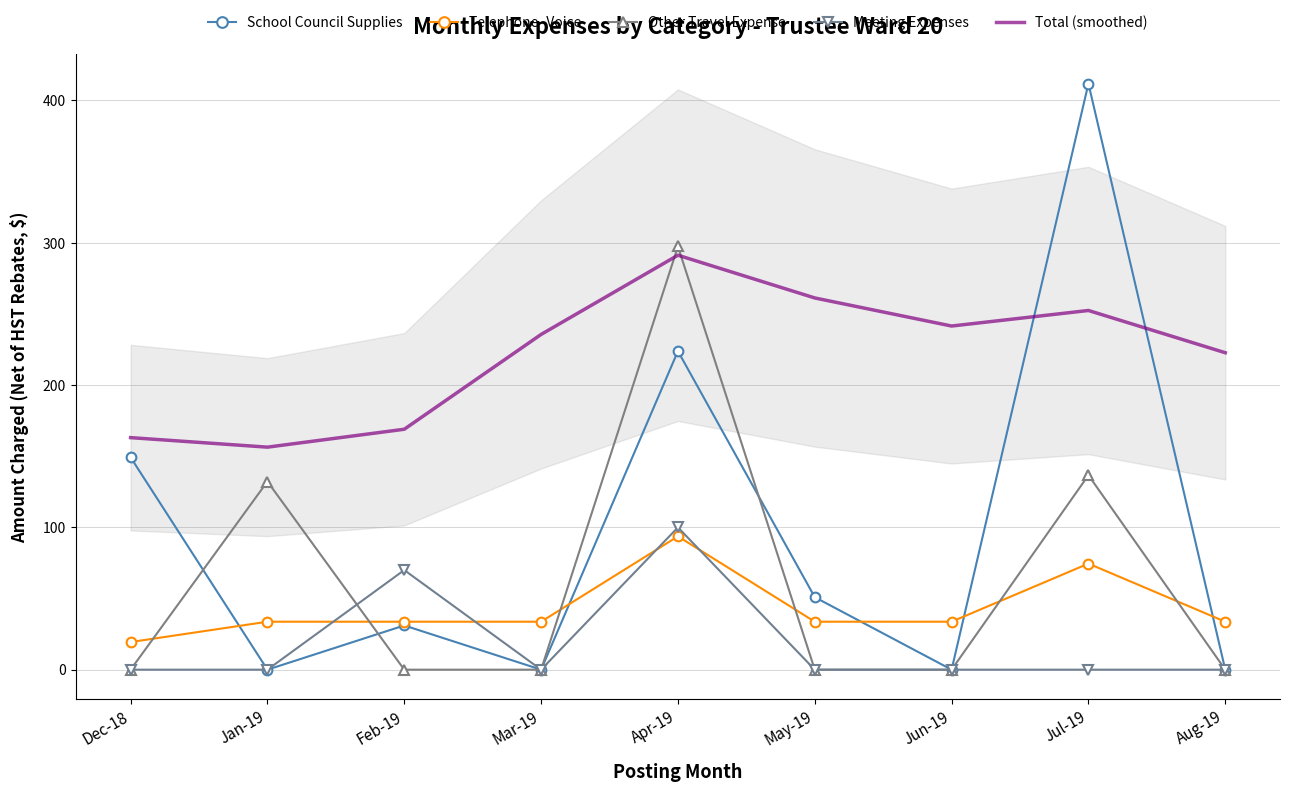

How many times do Other Travel Expense and Telephone- Voice cross each other?

6